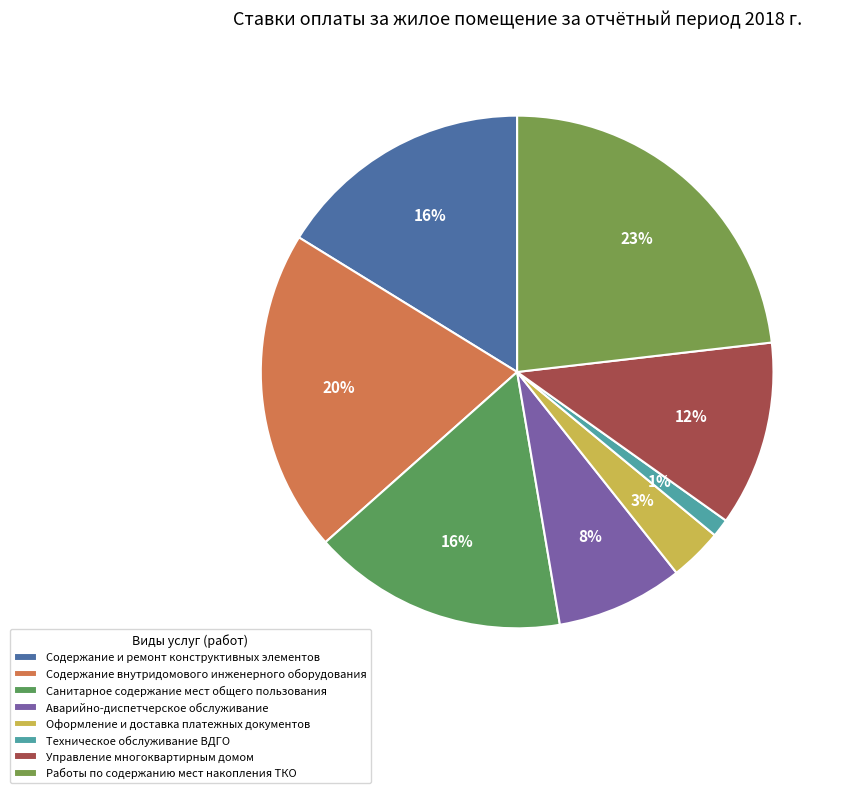

To the nearest percent, what is the average slice percentage?

12%